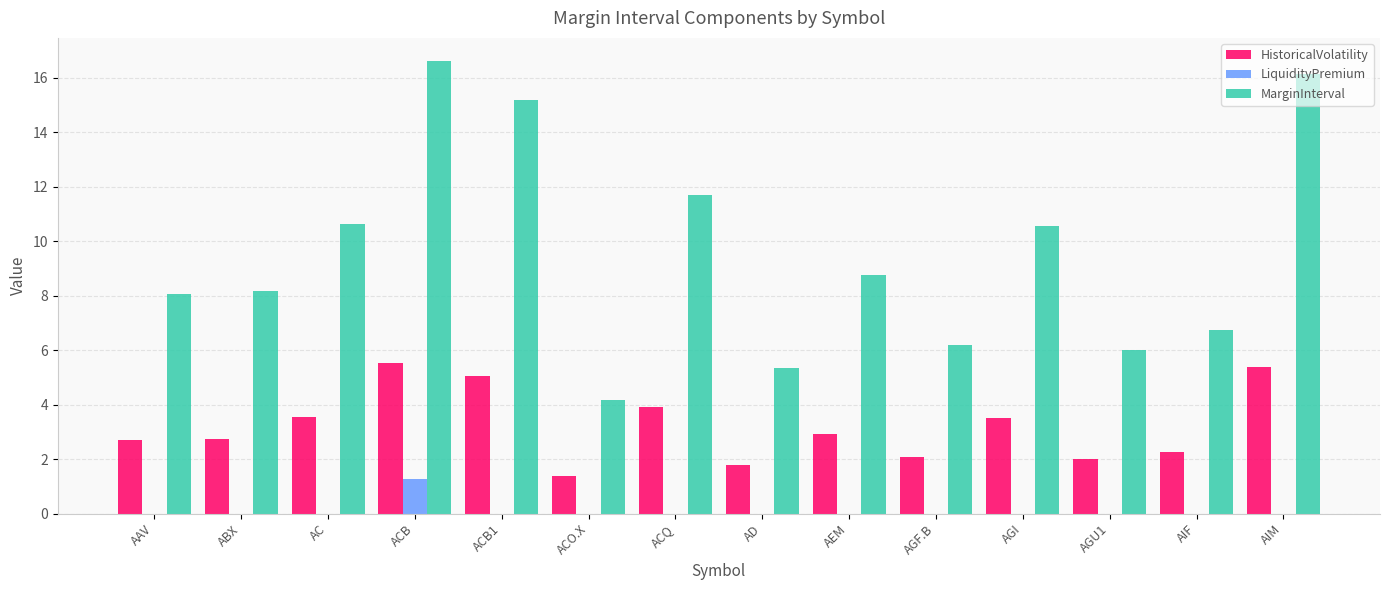

Between AGI and AIM, which series saw the biggest shift?

MarginInterval